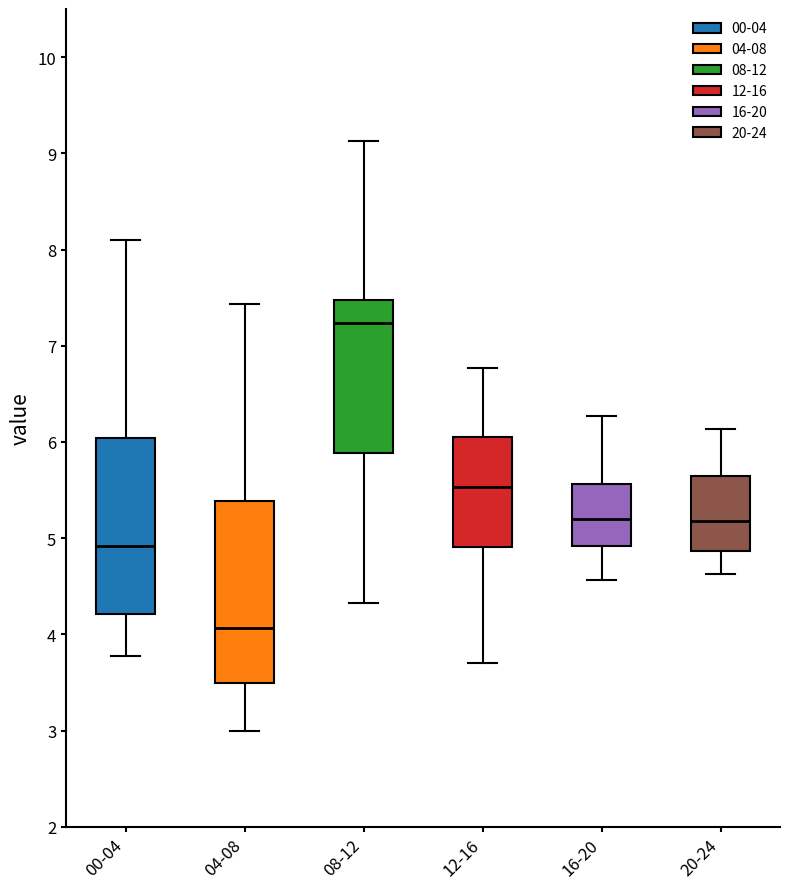

Which box's median line is the lowest?

04-08